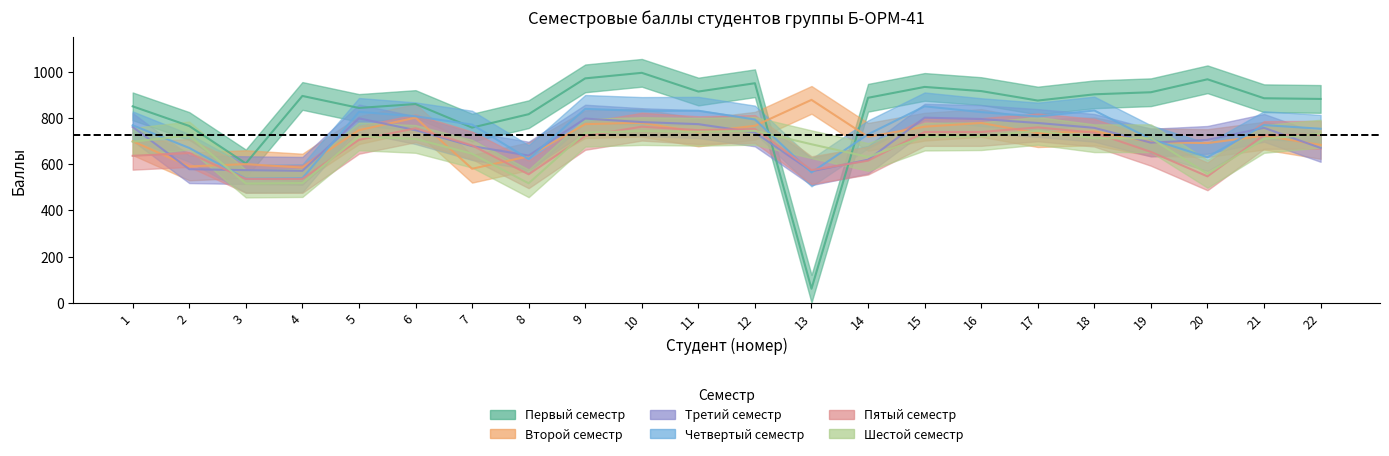

Between which two adjacent categories do Пятый семестр and Четвертый семестр first intersect?

12 and 13